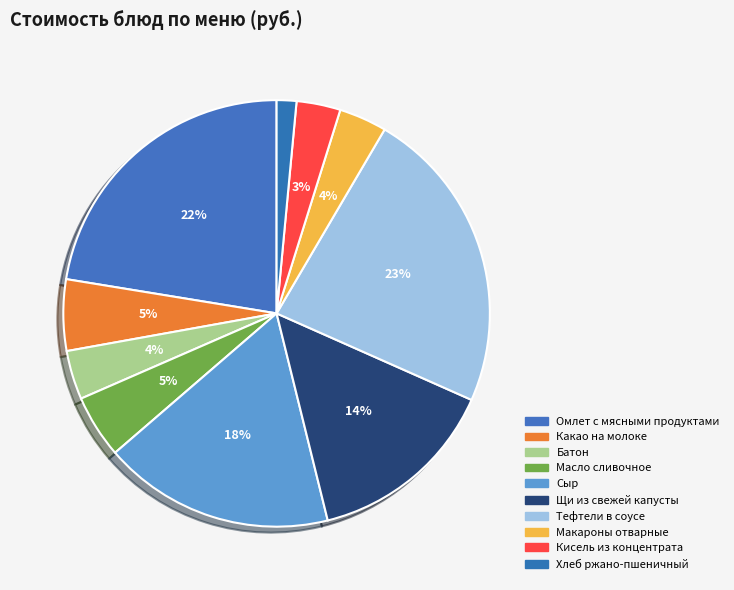

To the nearest percent, what is the average slice percentage?

10%